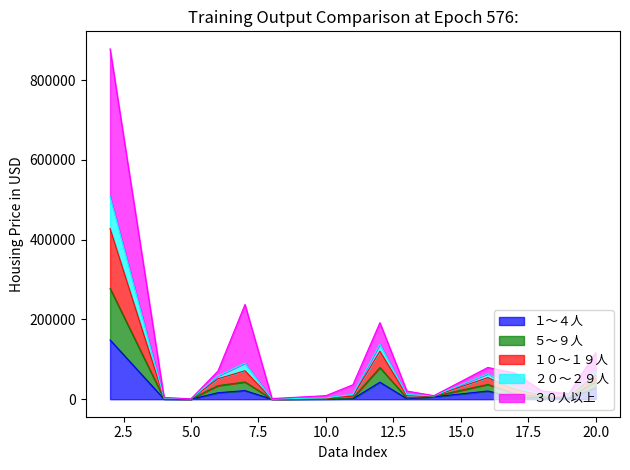

True or false: 総　数 and ５～９人 cross at least once.

False